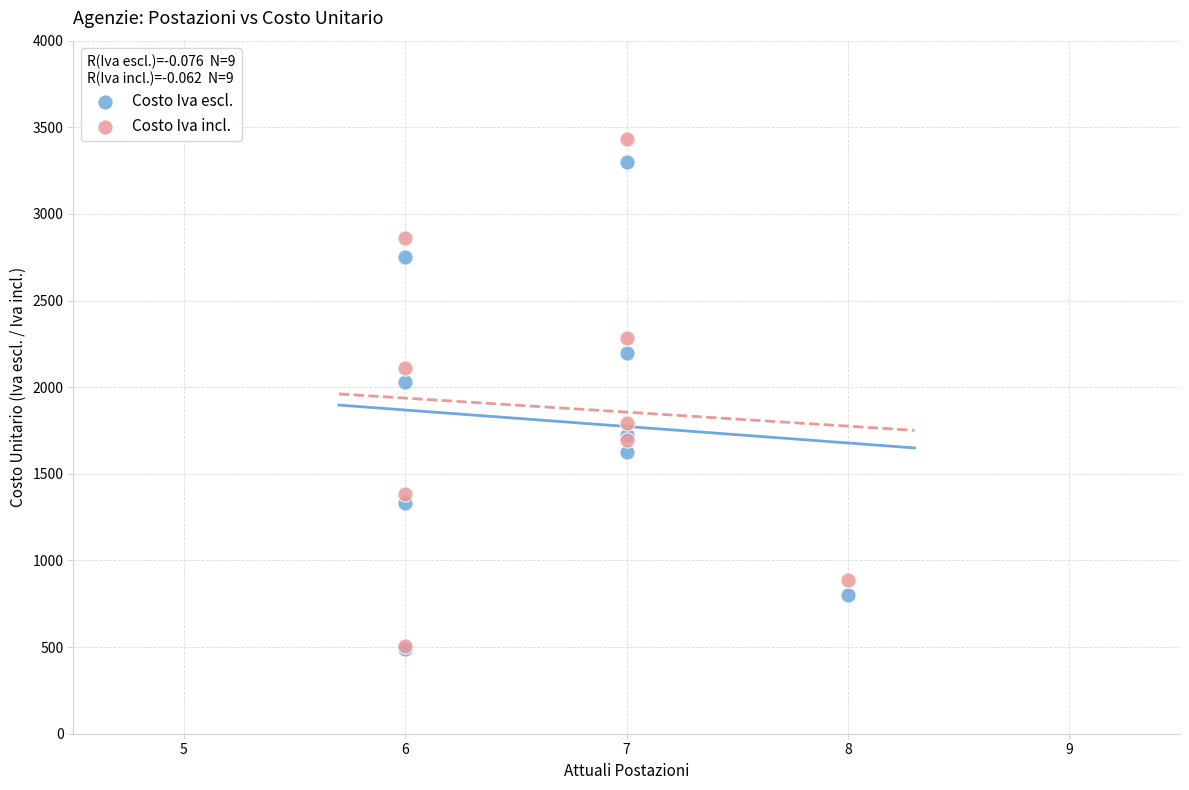

In the Costo Iva incl. series, what Y value is closest to 1969?

2109.1